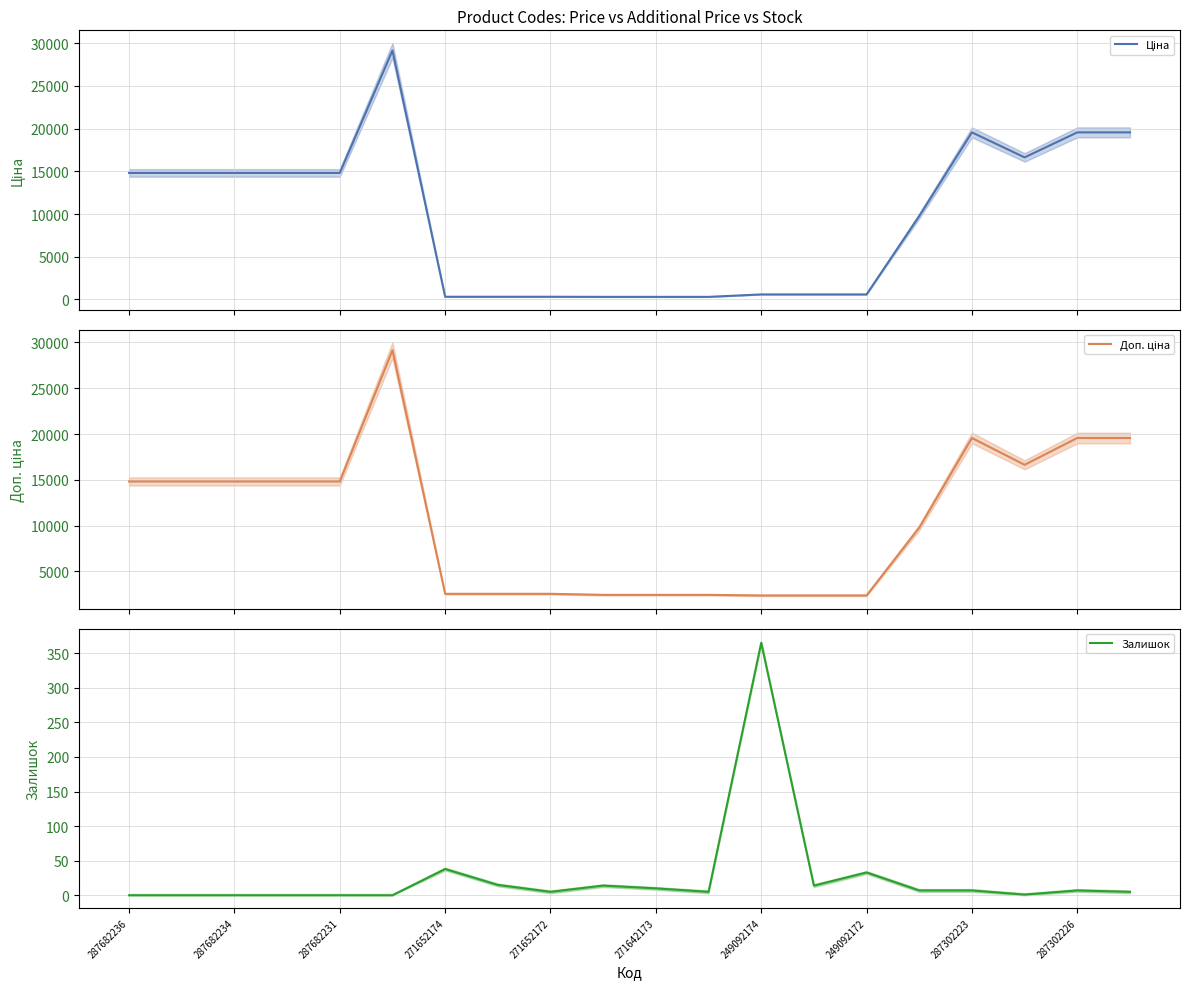

The Залишок series shows 0 at 287682231. True or false?

True